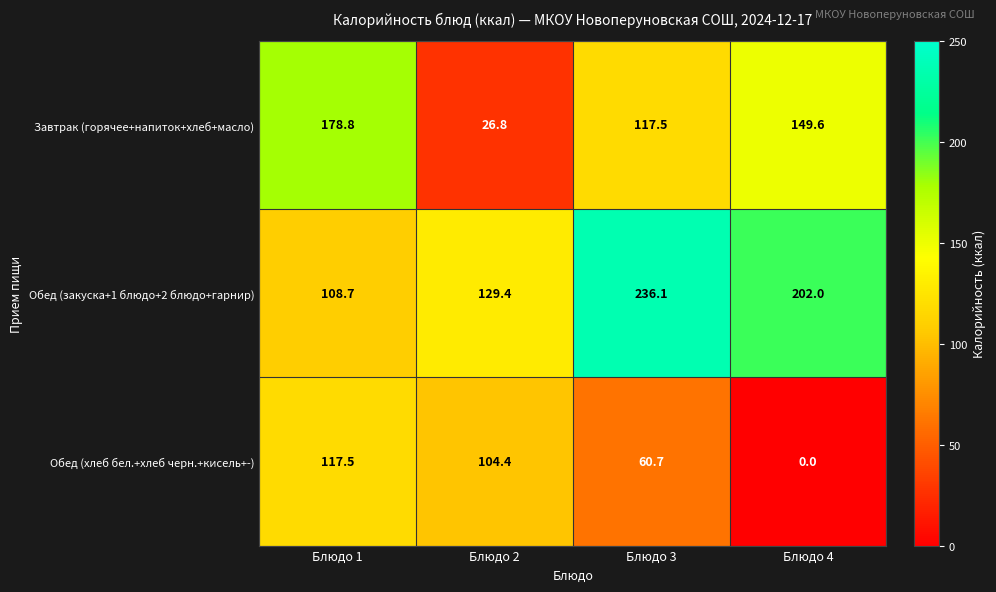

Is it true that Завтрак (горячее+напиток+хлеб+масло) equals 149.6 at Блюдо 4?

True